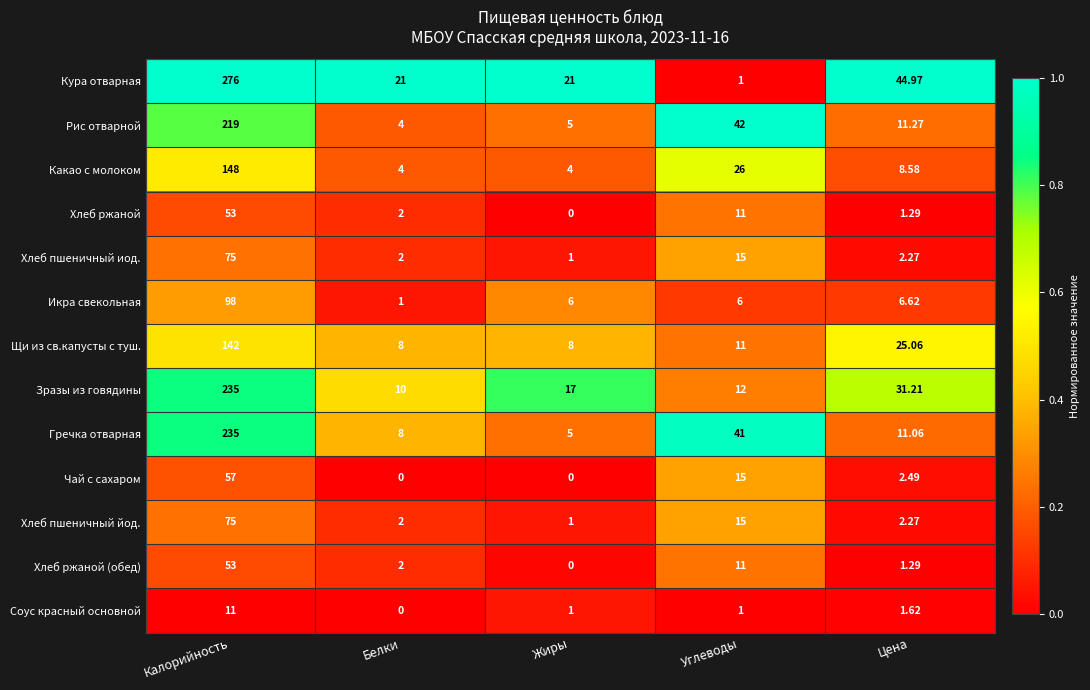

At which category does the chart reach its peak across all series?

Калорийность